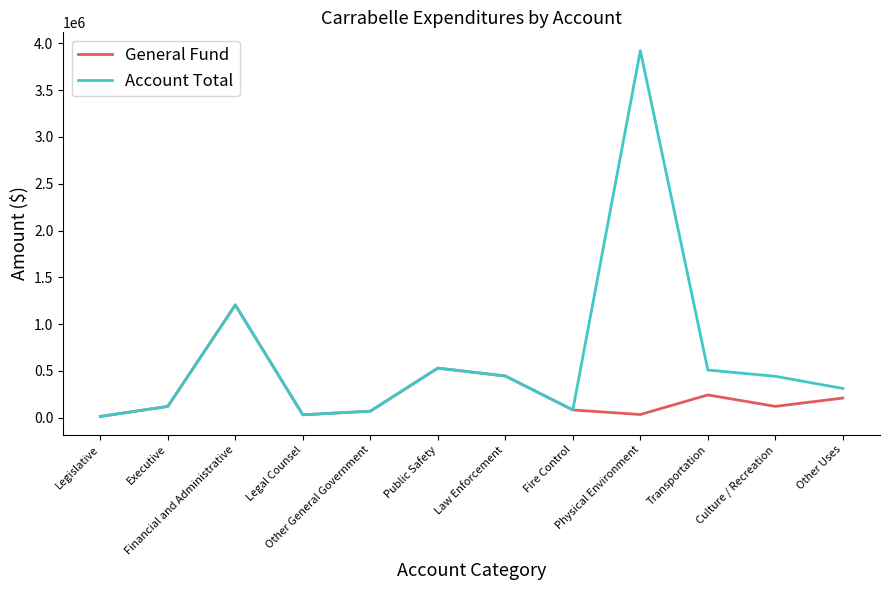

What is the maximum value for General Fund?

1205209